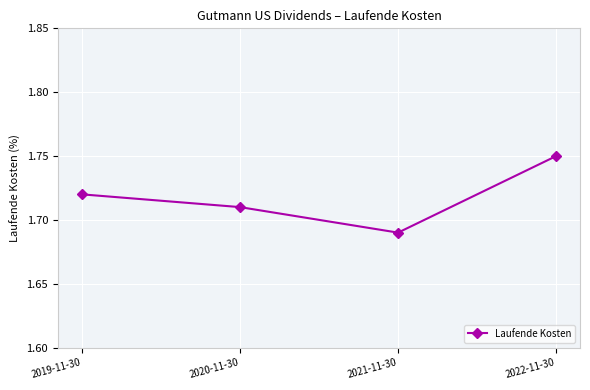

How many interior local valleys (lower than both neighbors) does the data have?

1